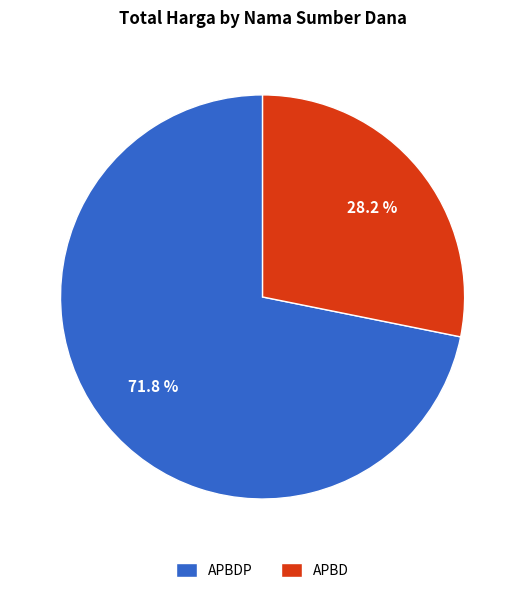

Count the number of slices in the pie.

2